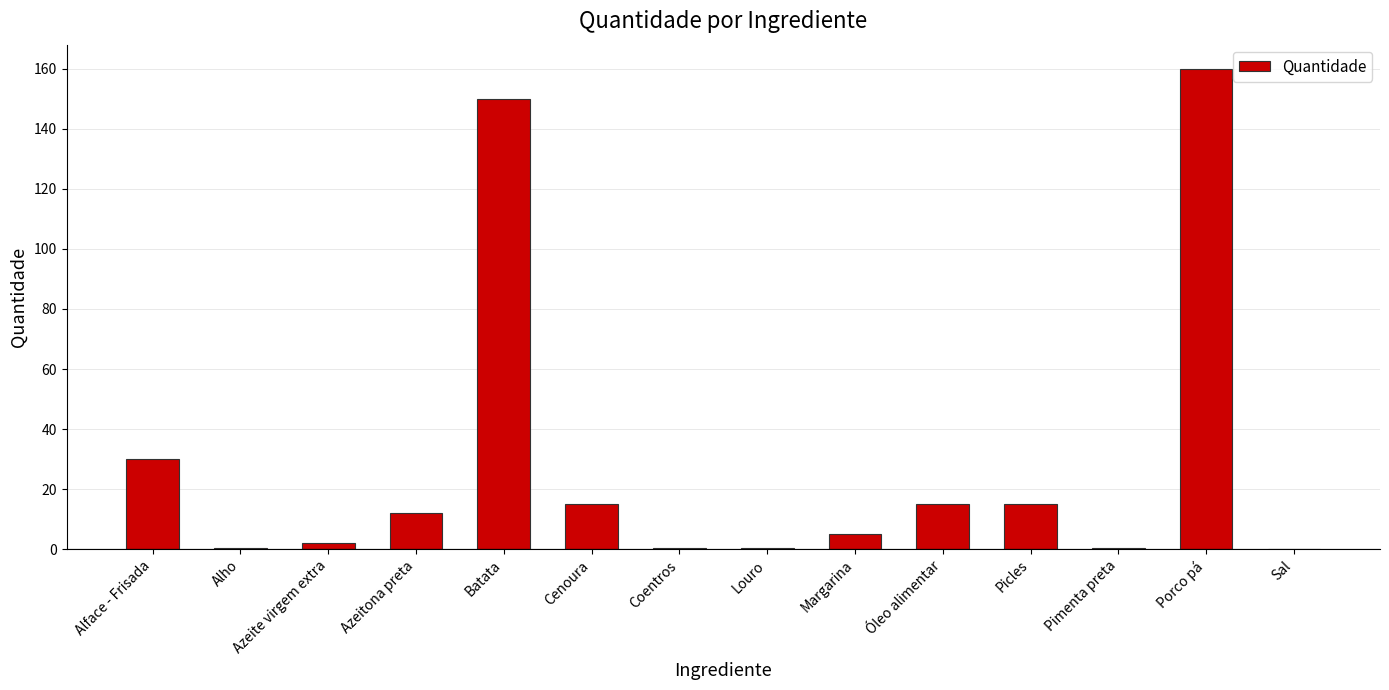

Are the bars horizontal?

No